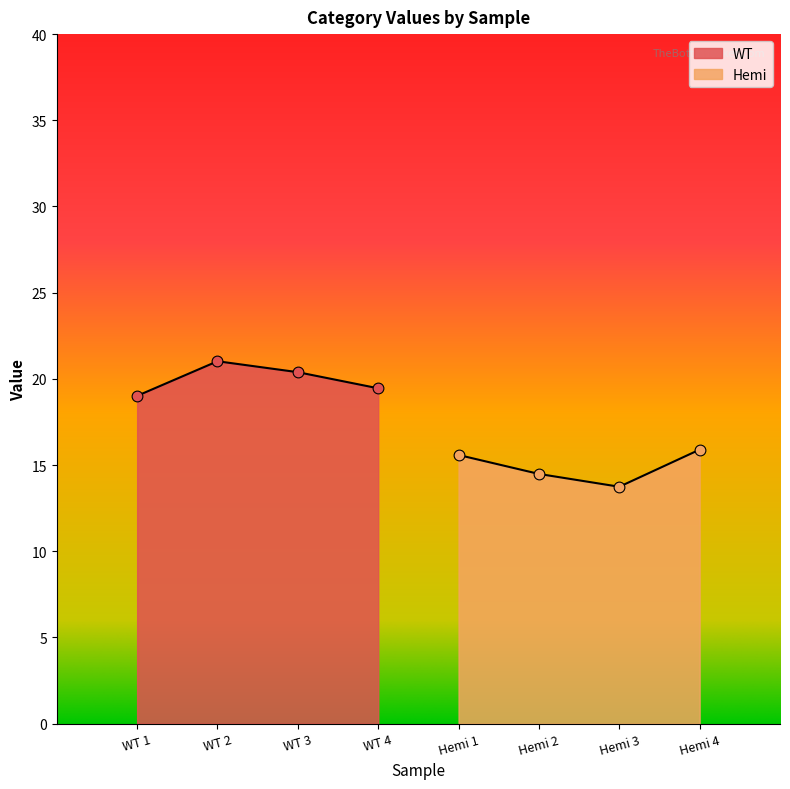

Which series has the largest Y range (max minus min)?

Hemi